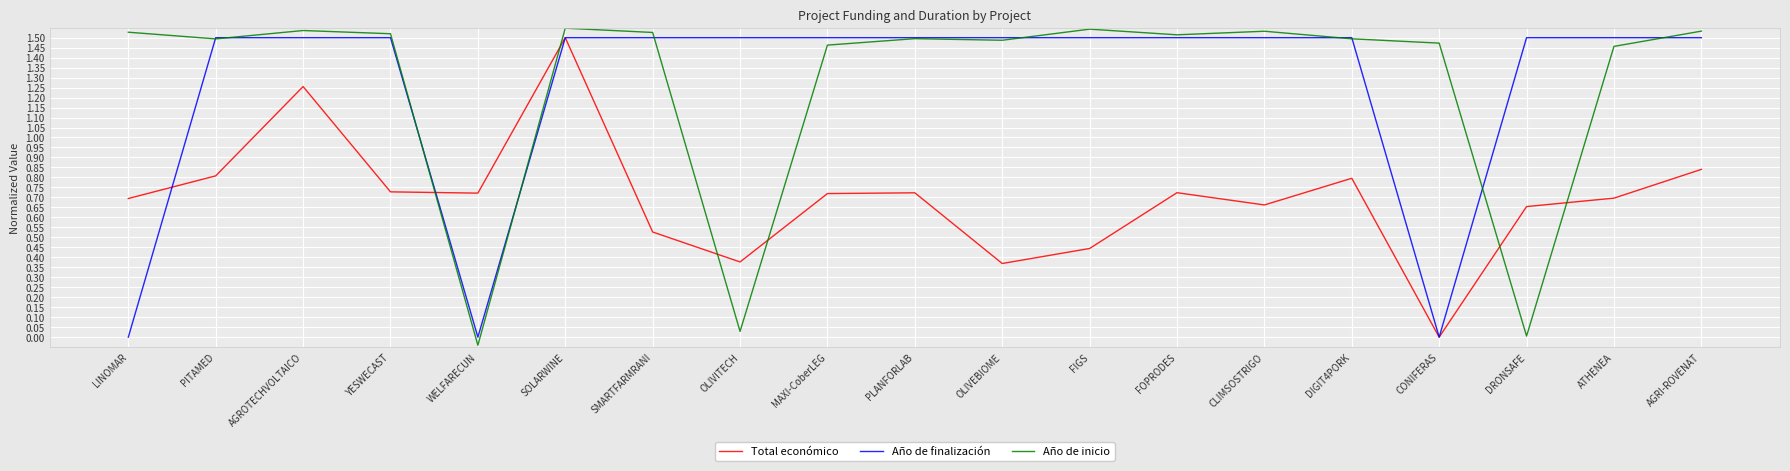

The Año de inicio series shows 0.8 at AGROTECHVOLTAICO. True or false?

False